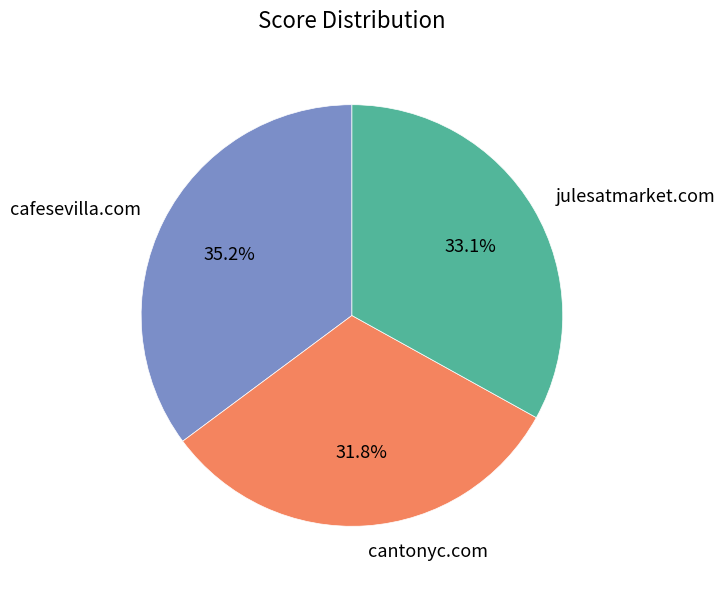

Rank the categories by value from lowest to highest.

cantonyc.com, julesatmarket.com, cafesevilla.com